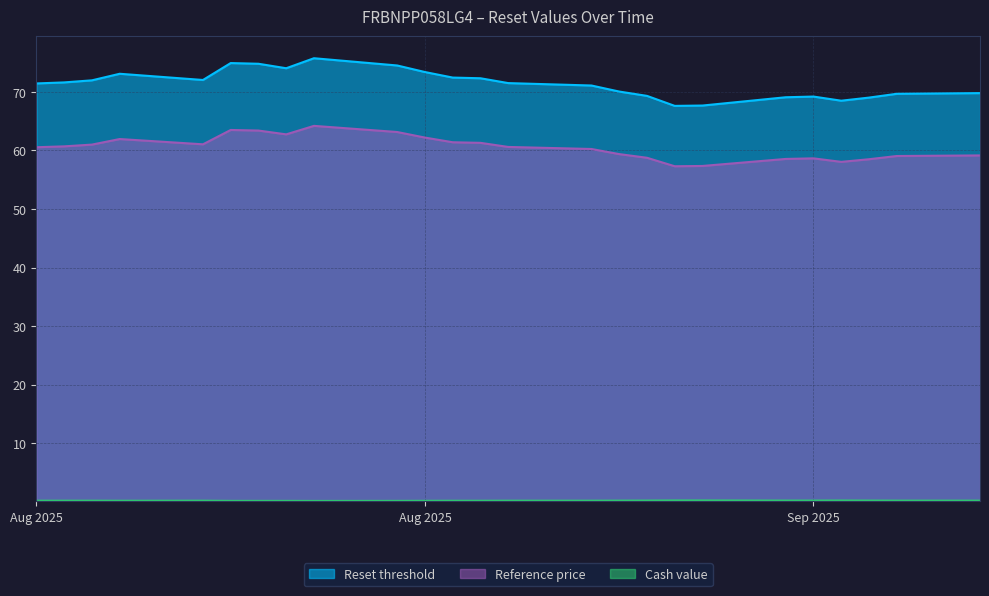

At which label does Reset threshold reach its peak?

2025-08-22